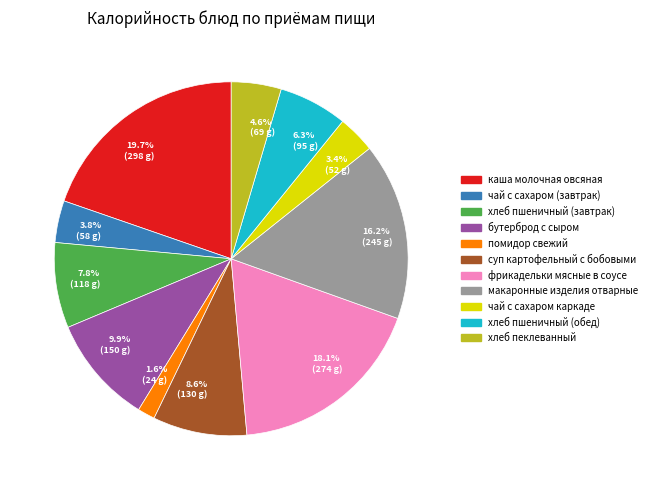

What is the total percentage of суп картофельный с бобовыми and бутерброд с сыром?

18.5%